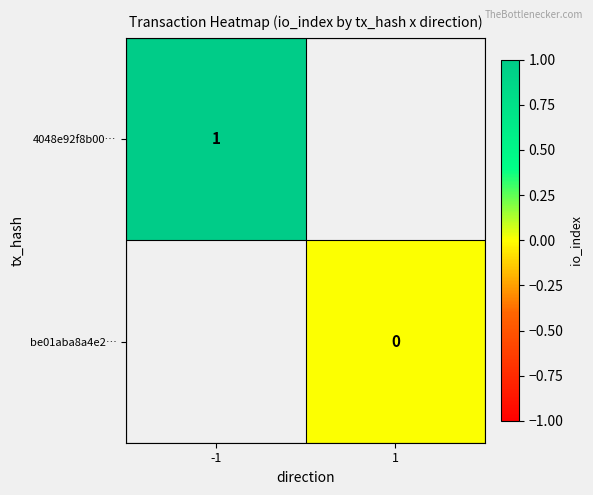

The 4048e92f8b00… series shows 2 at -1. True or false?

False